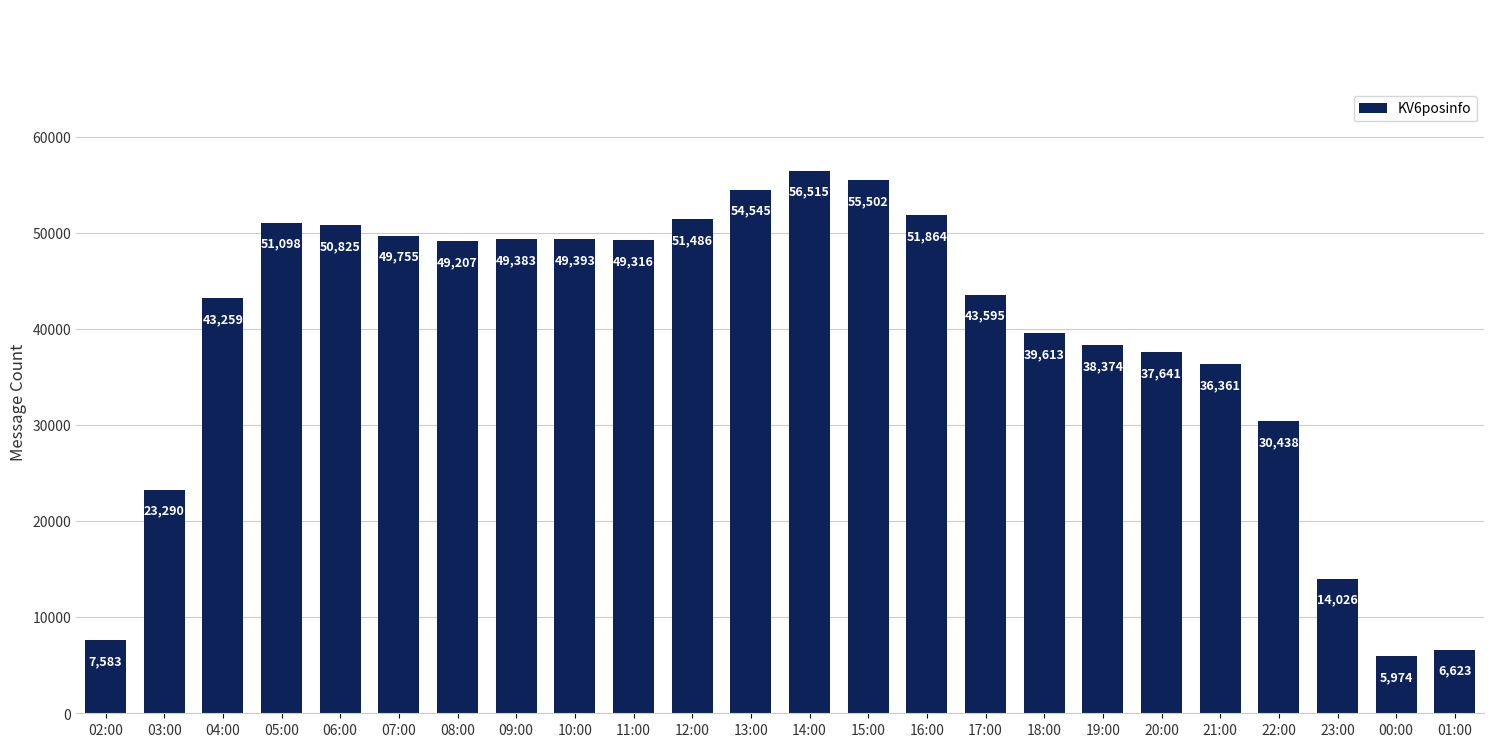

Where does the data first go above 49207?

05:00